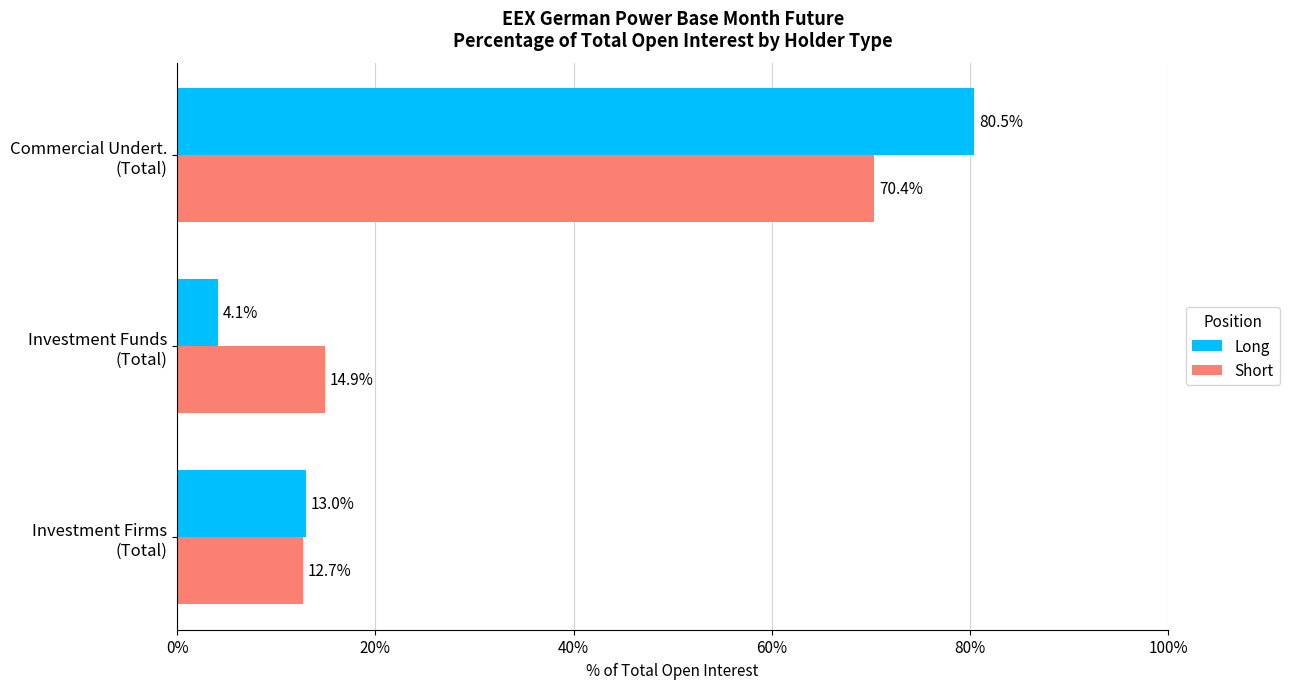

What is the average value of the Long series?

32.5